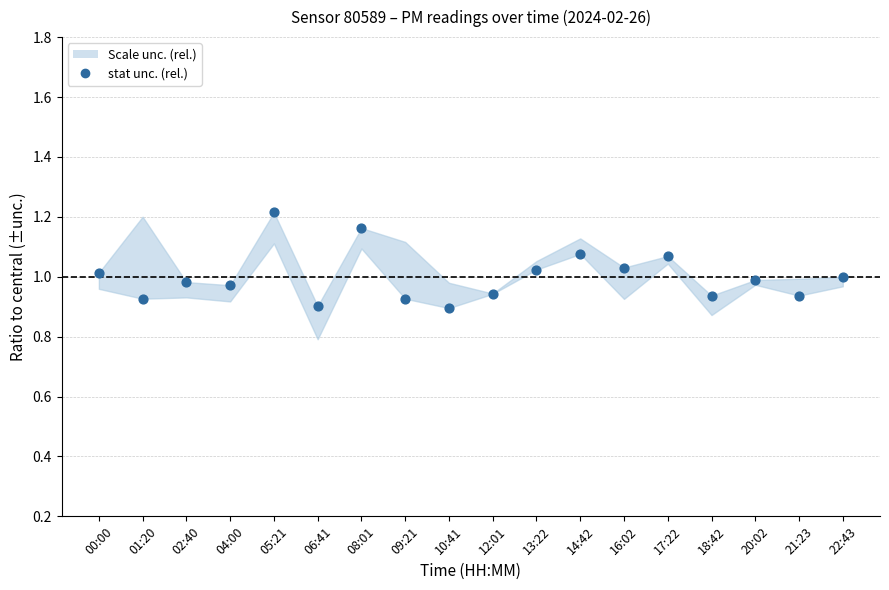

What is the range of Y values (max minus min)?

0.3